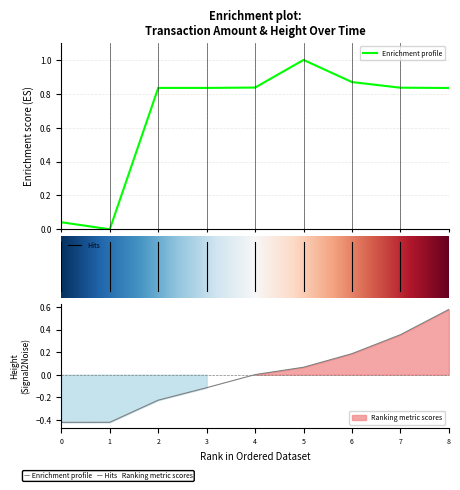

What is the difference between the highest and lowest values at 3?

0.9